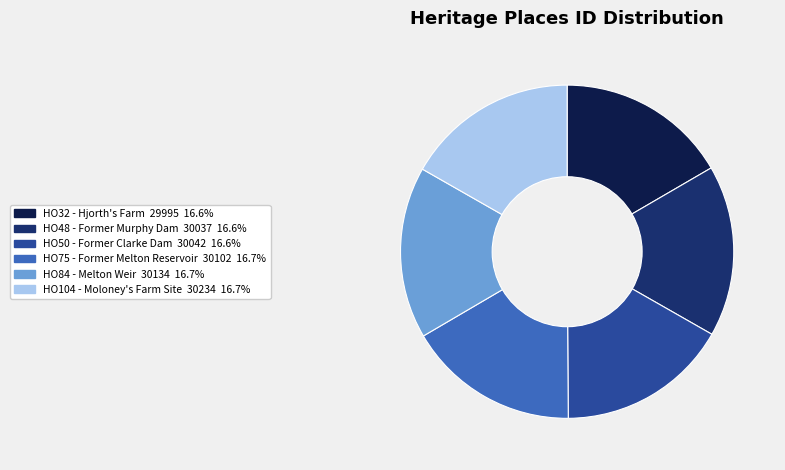

Combined, do HO75 - Former Melton Reservoir and HO48 - Former Murphy Dam account for over 50%?

No